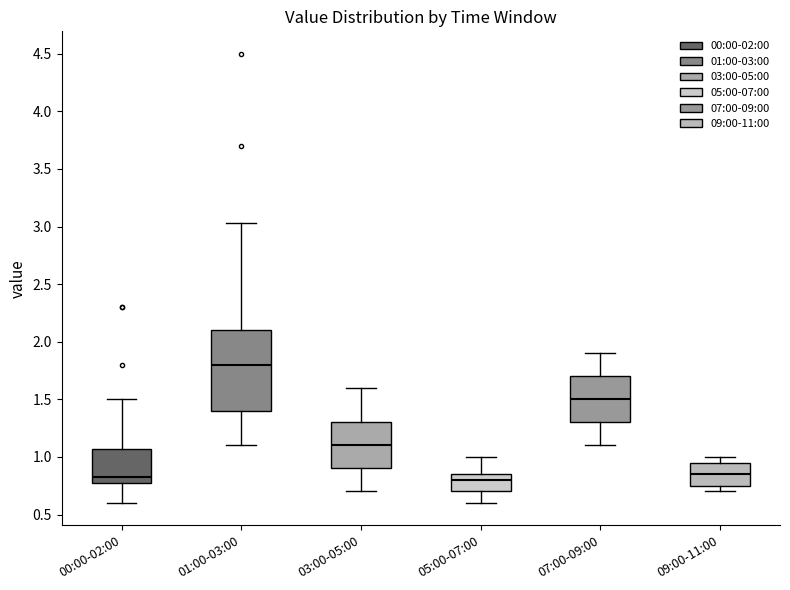

Reading left to right, transcribe this box plot: for each box, give where its median line is, the range the box spans, and where its two whiskers end, as read against the y-axis. The values are not printed on the chart, so give them approximately, as read against the axis.

00:00-02:00: median 0.85, box 0.75 to 1.05, whiskers 0.60 to 1.50
01:00-03:00: median 1.80, box 1.40 to 2.10, whiskers 1.10 to 3.05
03:00-05:00: median 1.10, box 0.90 to 1.30, whiskers 0.70 to 1.60
05:00-07:00: median 0.80, box 0.70 to 0.85, whiskers 0.60 to 1.00
07:00-09:00: median 1.50, box 1.30 to 1.70, whiskers 1.10 to 1.90
09:00-11:00: median 0.85, box 0.75 to 0.95, whiskers 0.70 to 1.00